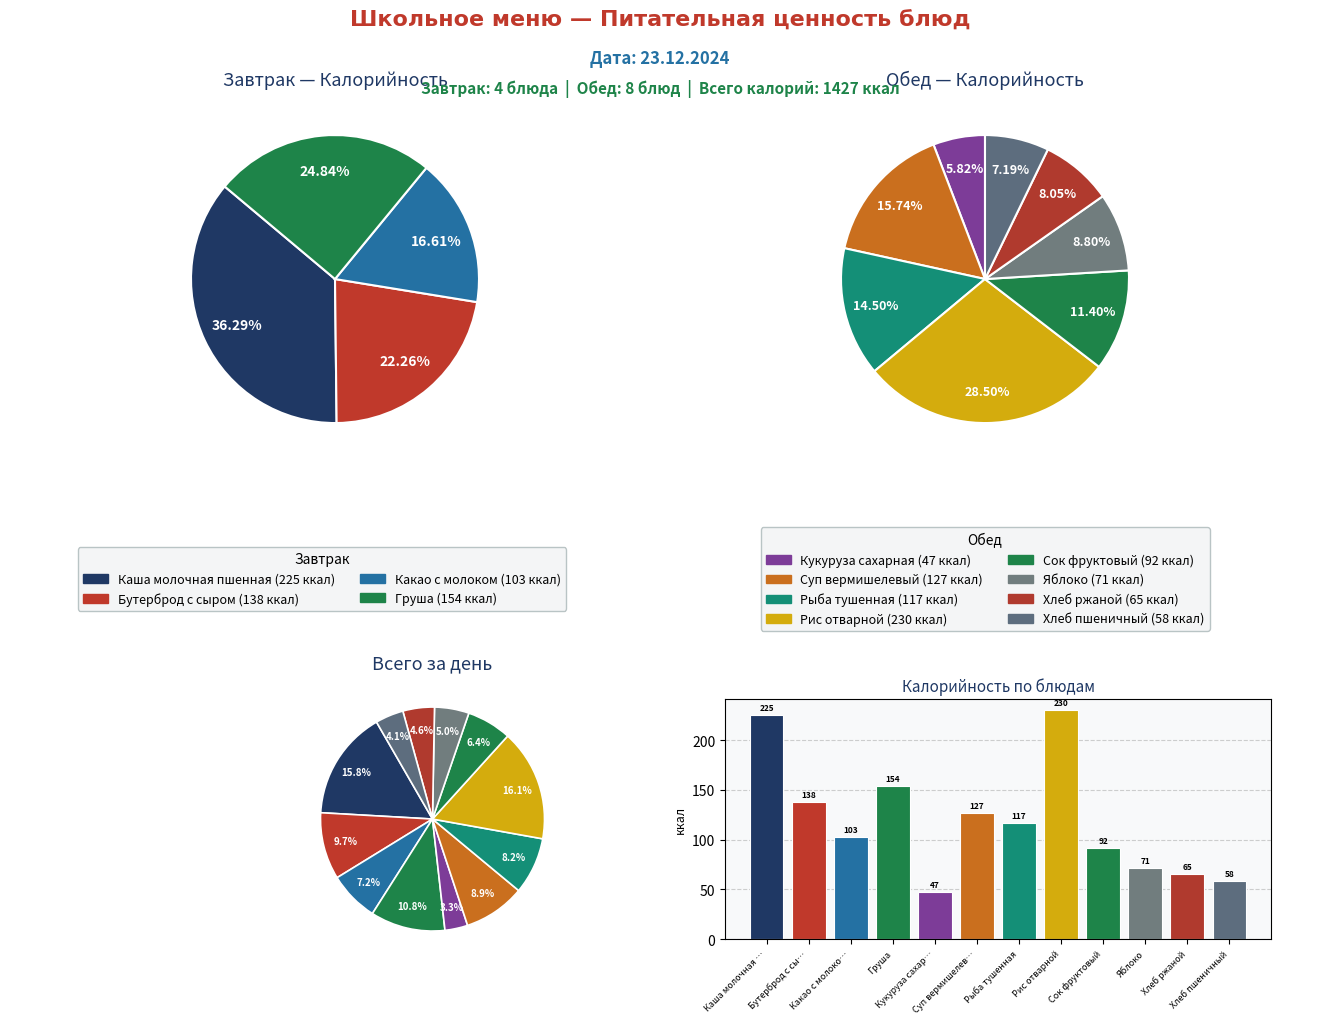

What percentage do Рыба тушенная and Хлеб ржаной together represent?

12.8%